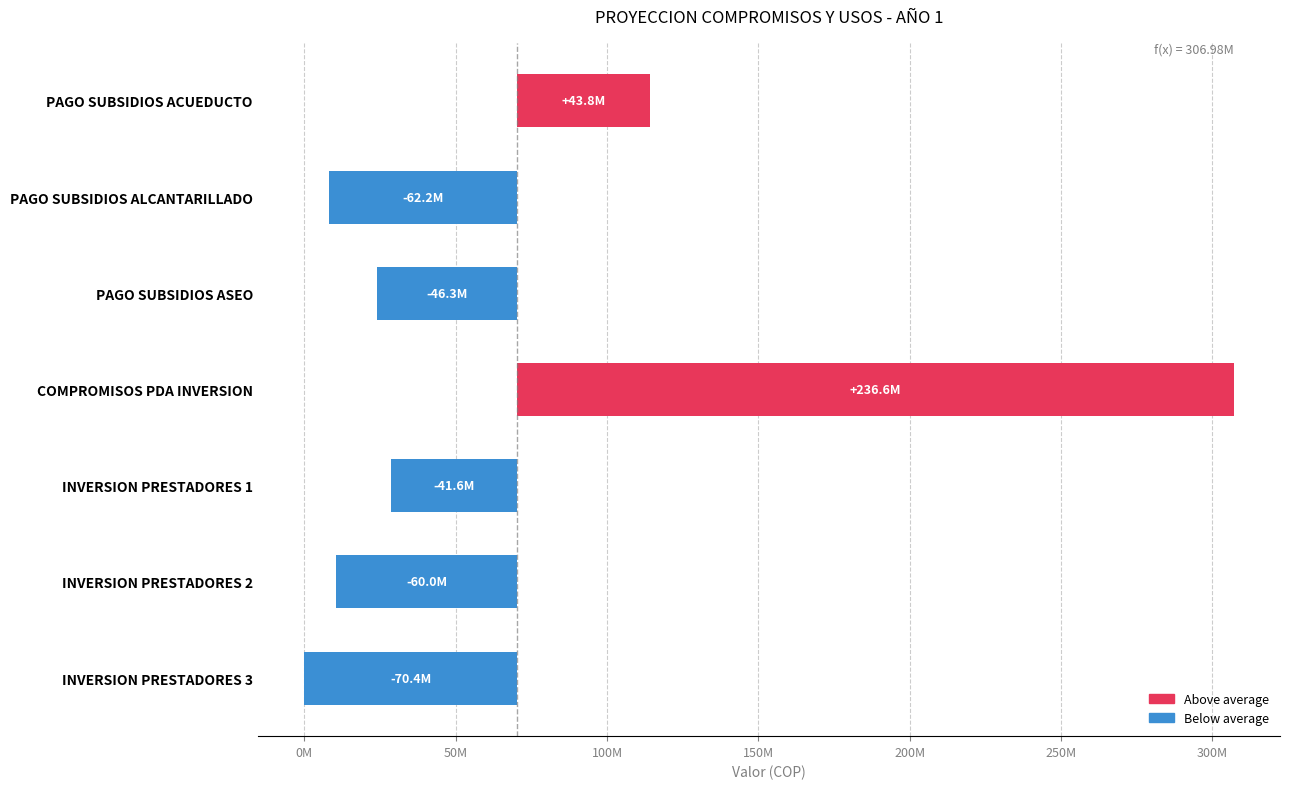

What is the minimum value shown in the chart?

-70368851.9